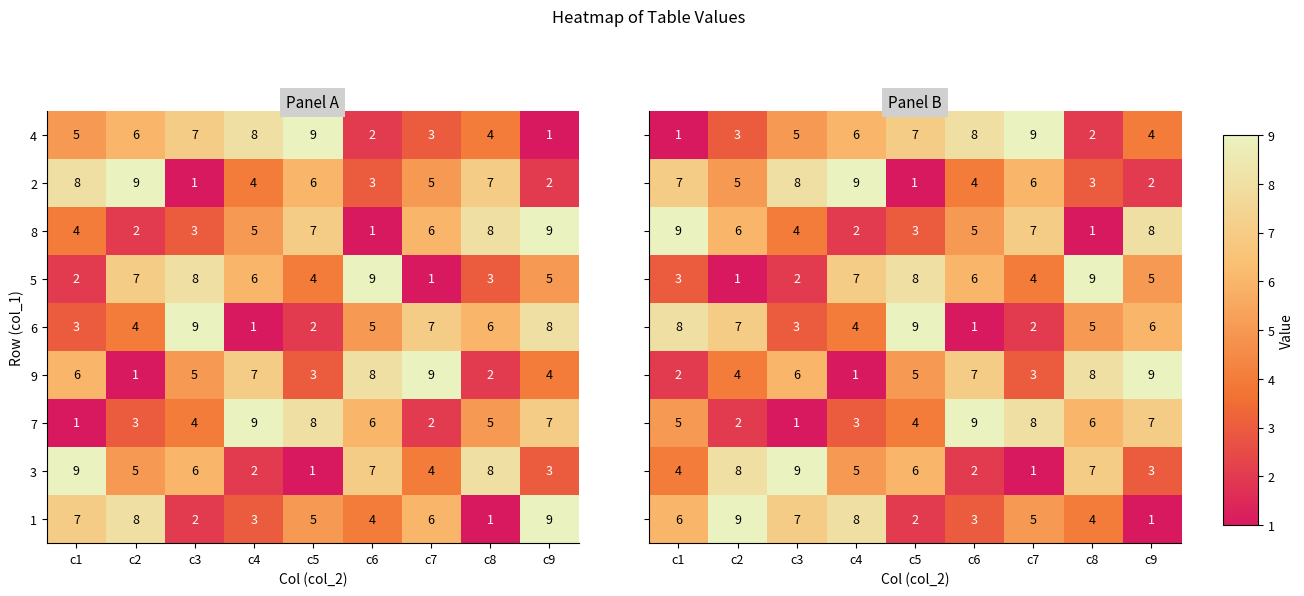

At which label does 3 reach its peak?

c3